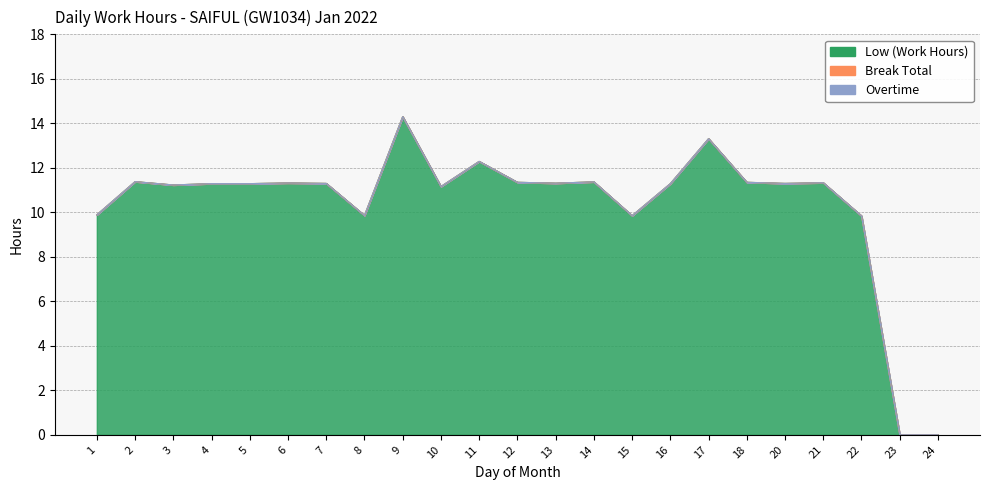

What are all the series names shown in the legend?

Low (Work Hours), Break Total, Overtime